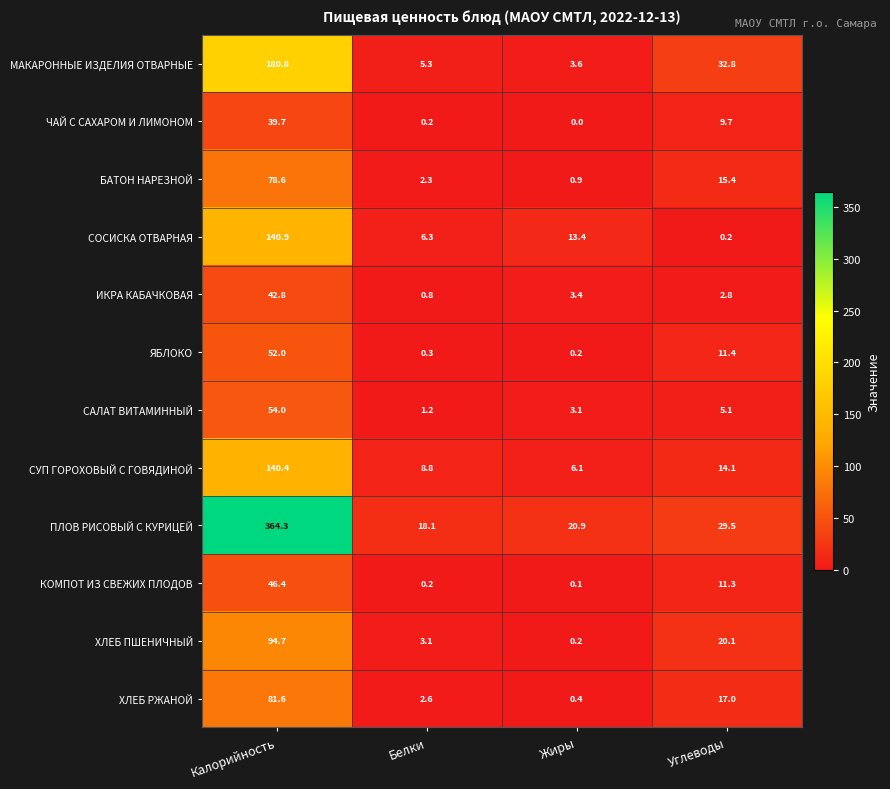

At which category is the sum across all series the highest?

Калорийность